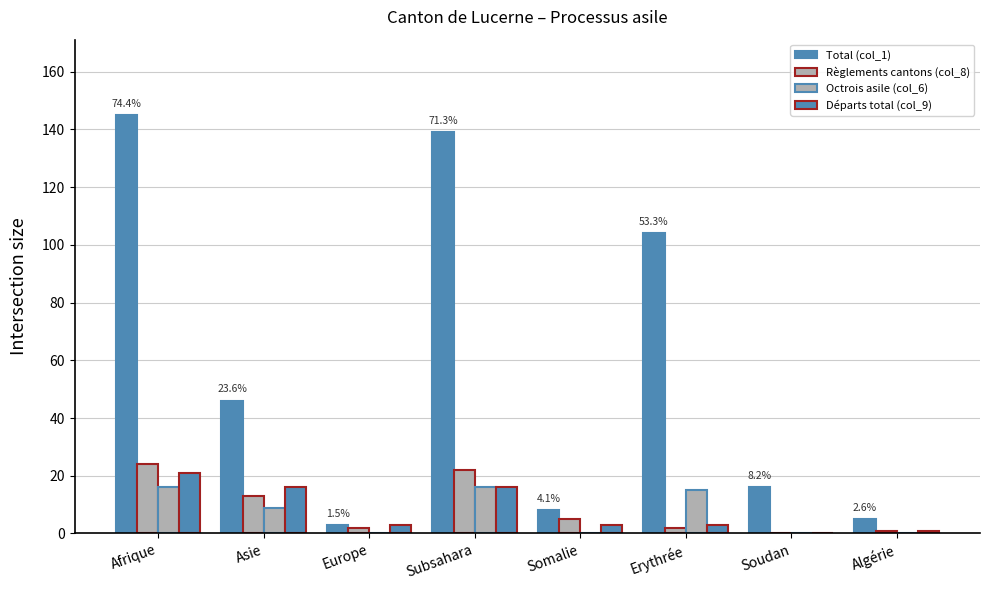

Are the bars grouped side by side (vs. stacked)?

Yes